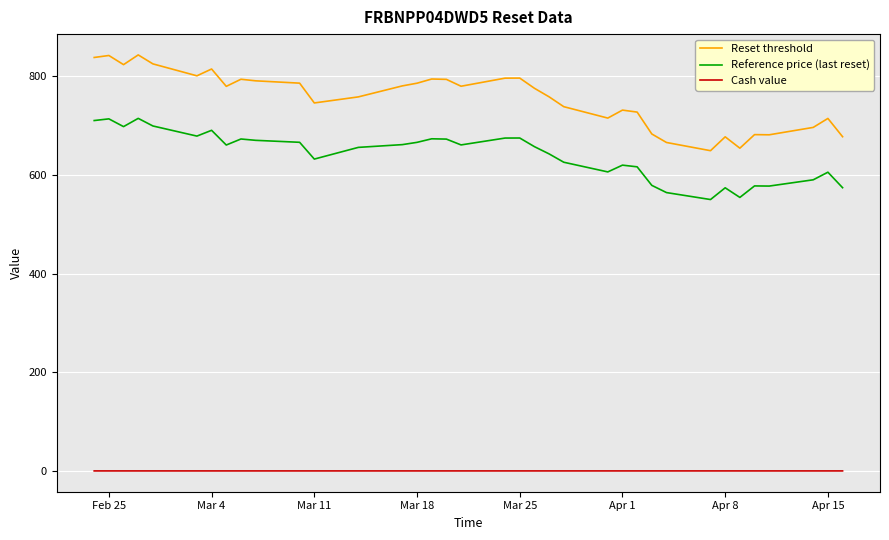

What are all the series names shown in the legend?

Reset threshold, Reference price (last reset), Cash value